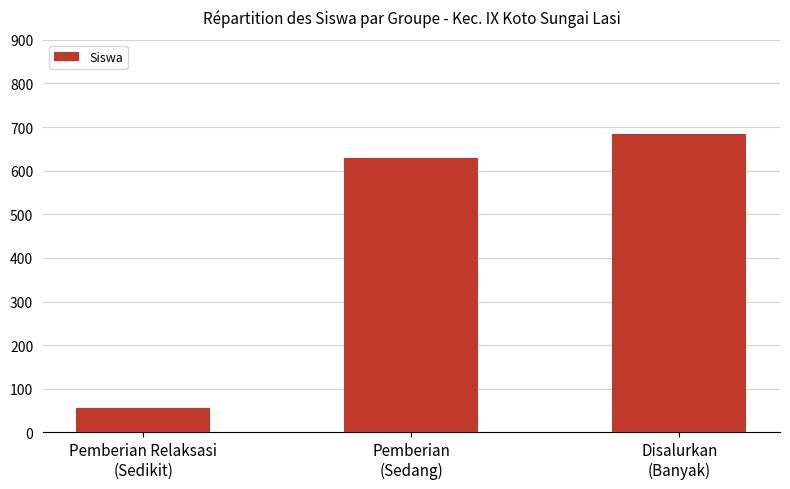

The value at Disalurkan
(Banyak) is 989. True or false?

False